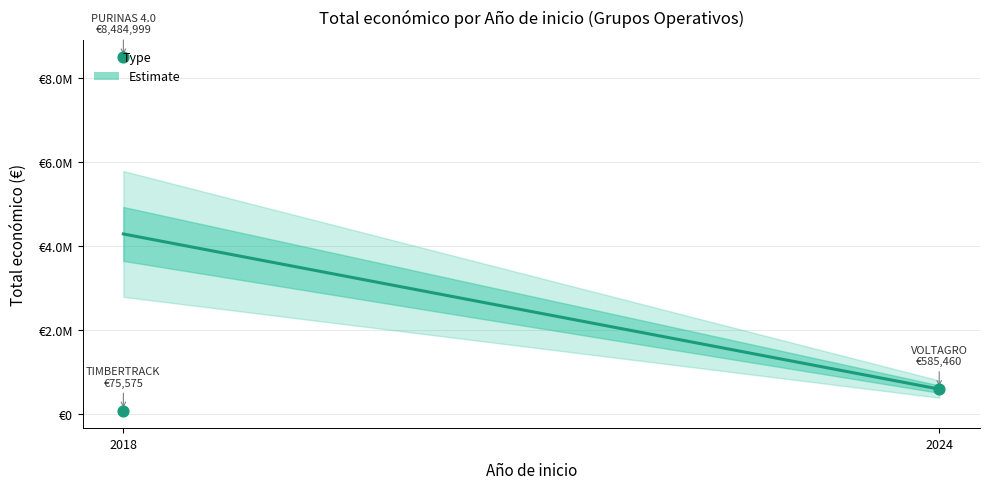

Approximately how many times larger is the value at 2018 compared to 2024?

14.5